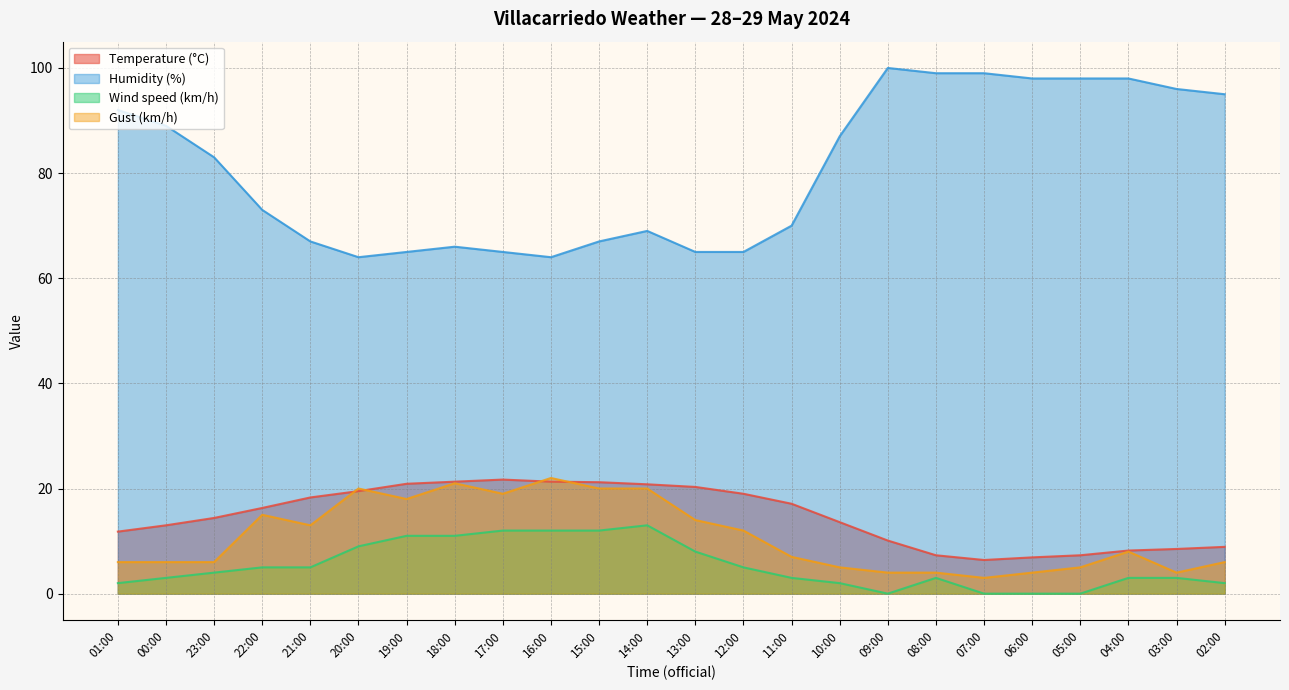

How many data points in Temperature (°C) are less than 16?

12